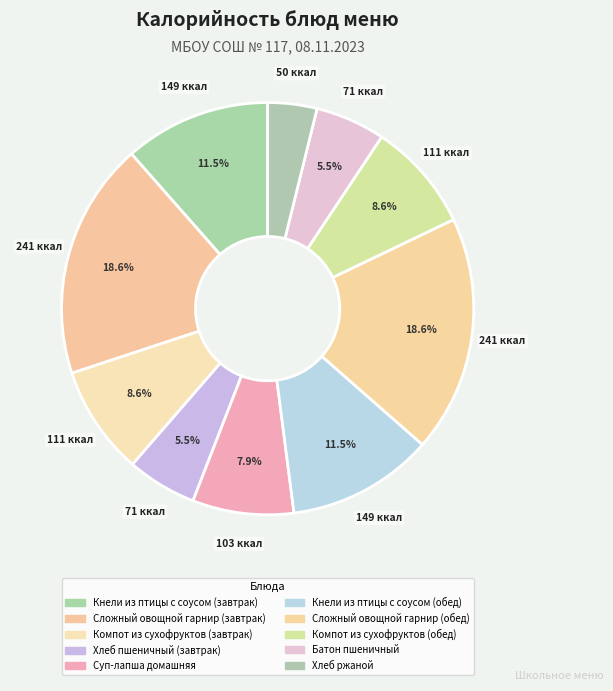

How many segments does this pie chart have?

10